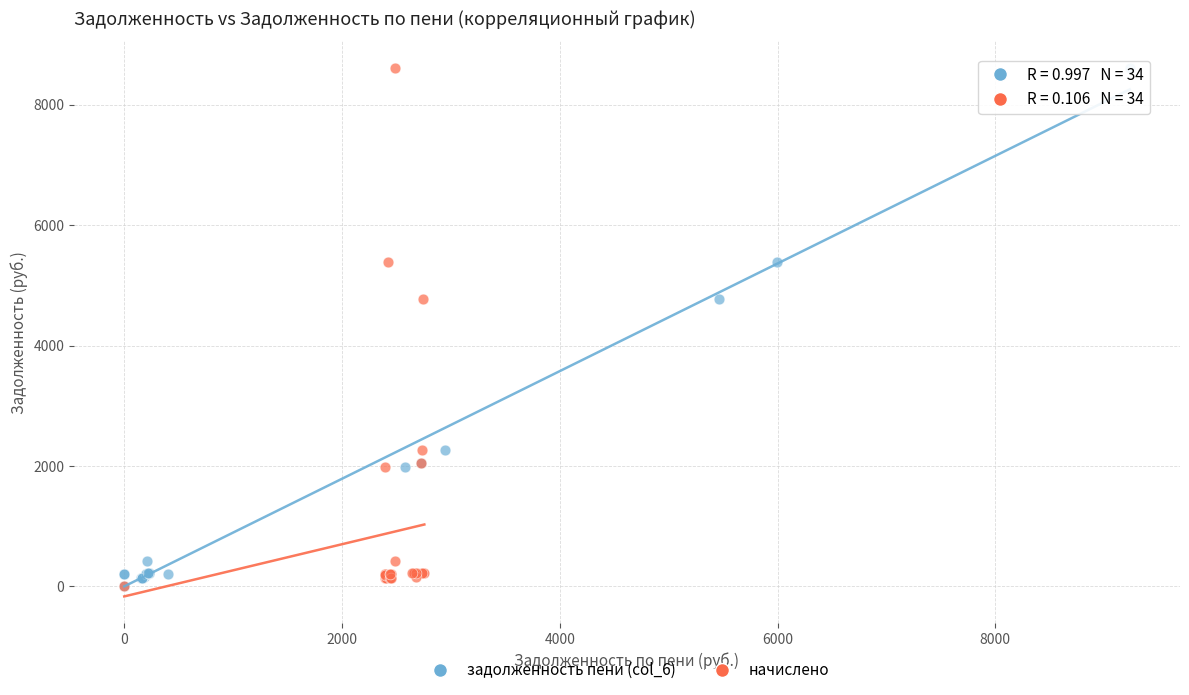

What are all the series names shown in the legend?

задолженность пени (col_6), начислено